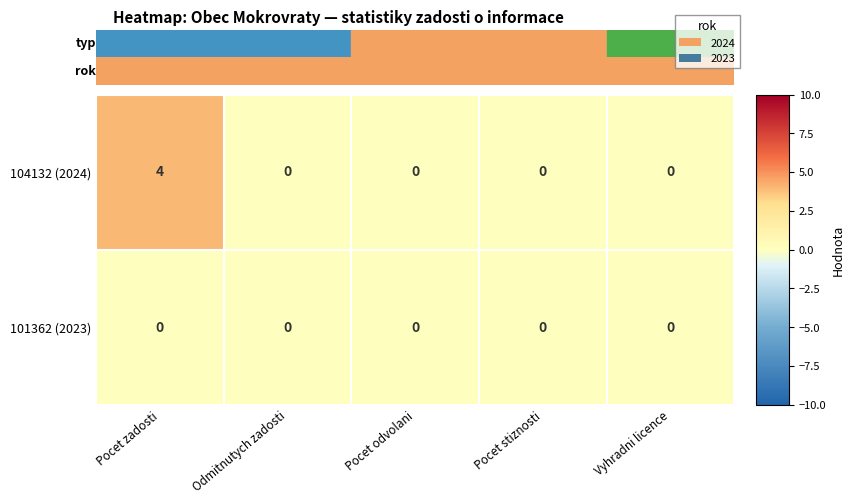

List the series in order of their peak value, highest first.

104132 (2024), 101362 (2023)